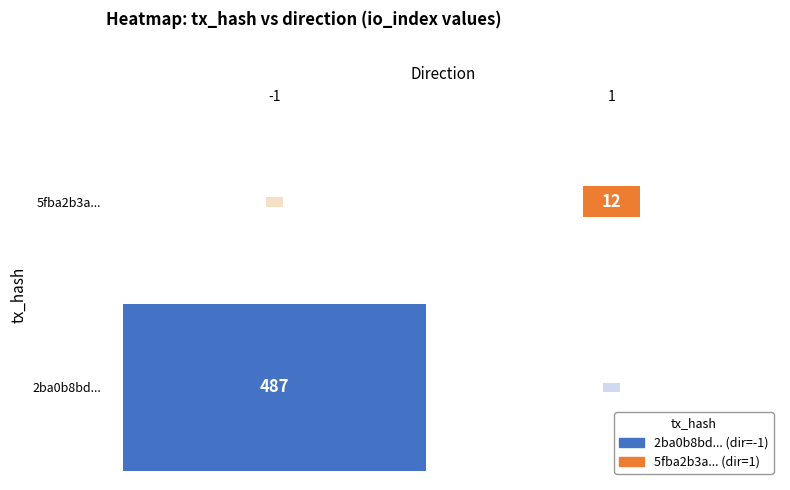

What is the maximum value shown in the chart?

487